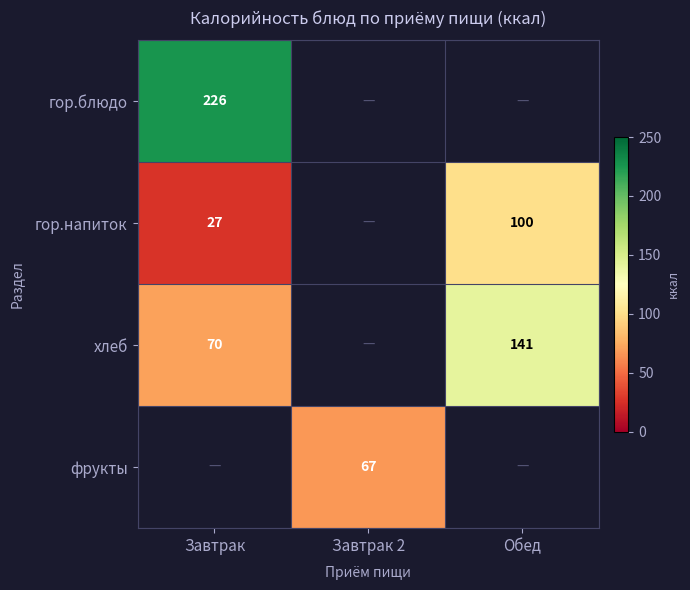

The хлеб series shows 196.9 at Обед. True or false?

False